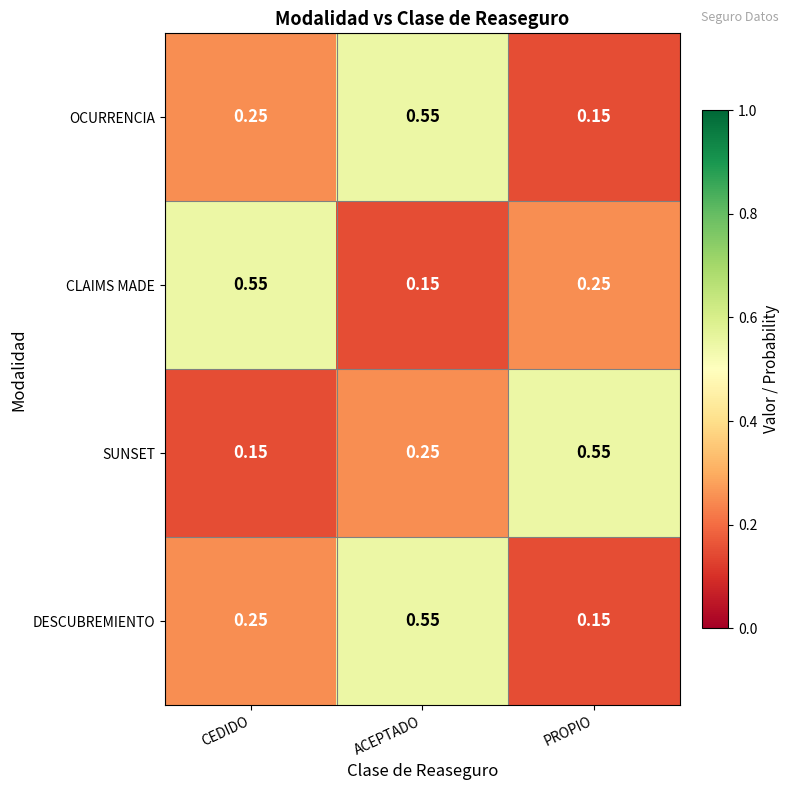

Is the value of SUNSET at PROPIO greater than the value of CLAIMS MADE at ACEPTADO?

Yes